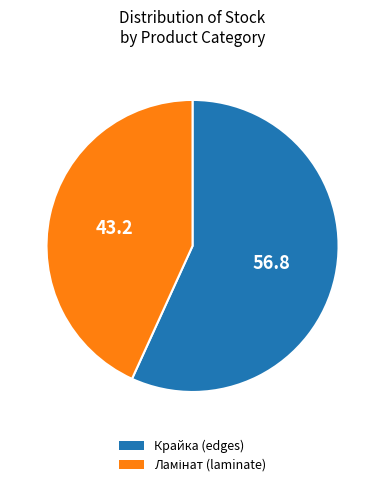

Is there any slice that represents more than half of the pie?

Yes